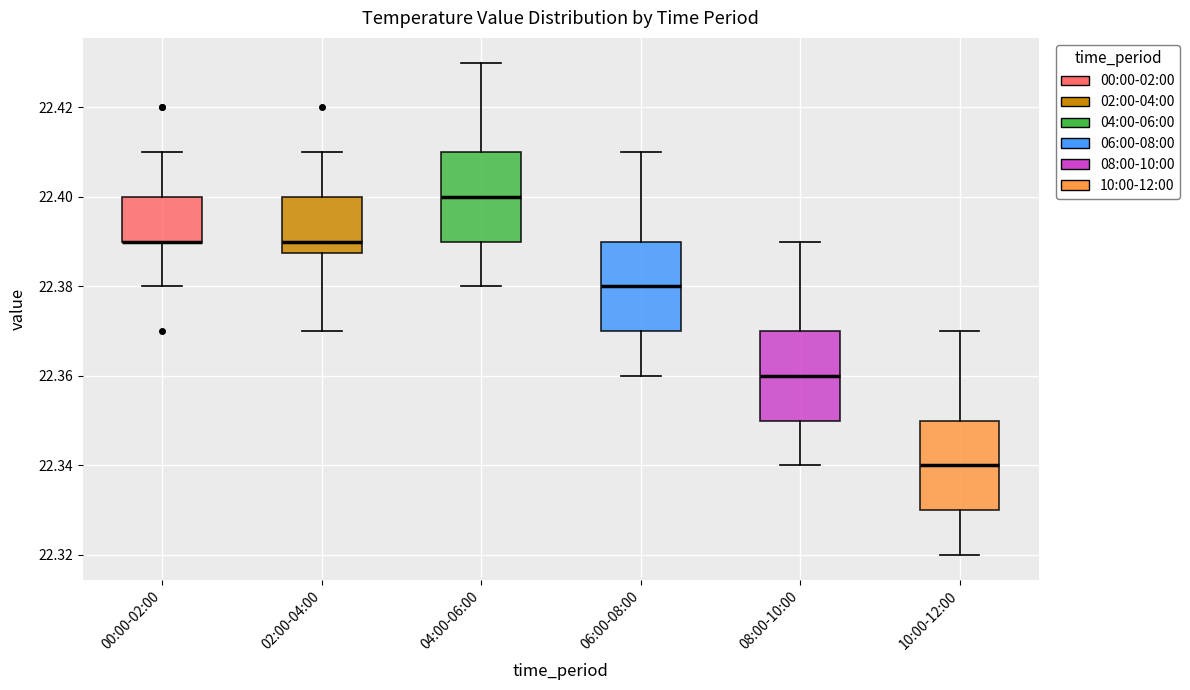

Where does the lower whisker of the box for 00:00-02:00 end on the y-axis? The values are not printed on the chart, so give them approximately, as read against the axis.

22.380